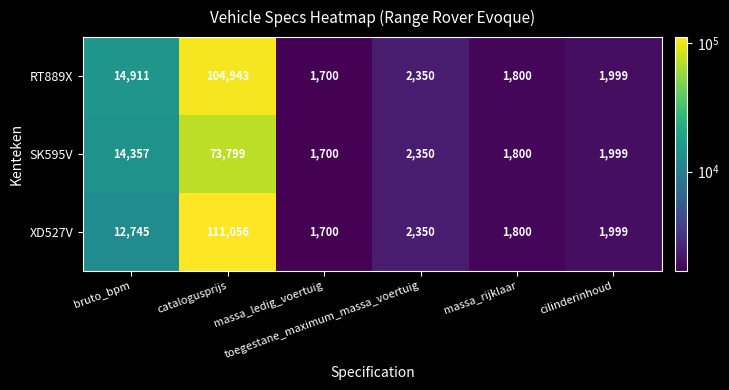

What is the sum of all SK595V values?

96005